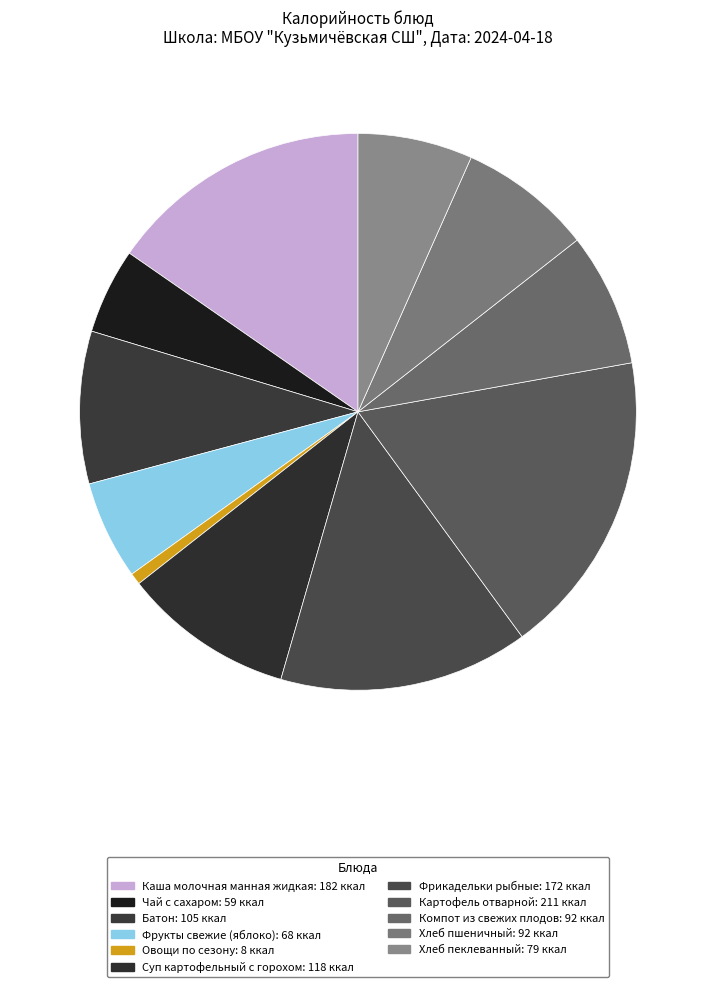

Rank the categories by value from highest to lowest.

Картофель отварной, Каша молочная манная жидкая, Фрикадельки рыбные, Суп картофельный с горохом, Батон, Компот из свежих плодов, Хлеб пшеничный, Хлеб пеклеванный, Фрукты свежие (яблоко), Чай с сахаром, Овощи по сезону